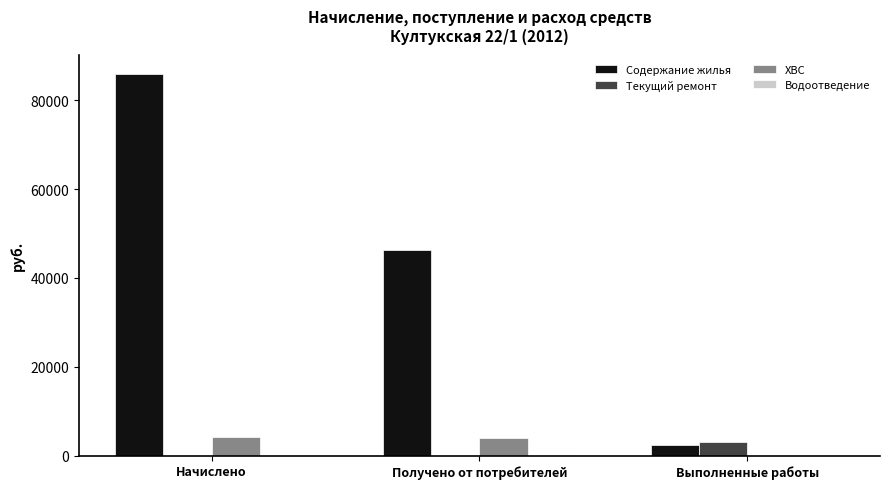

Does the chart contain stacked bars?

No